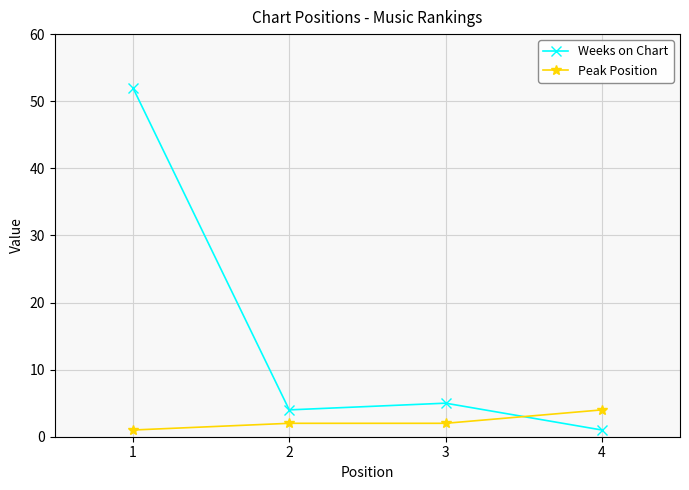

What is the value of the Peak Position point at the 1st from the left?

1